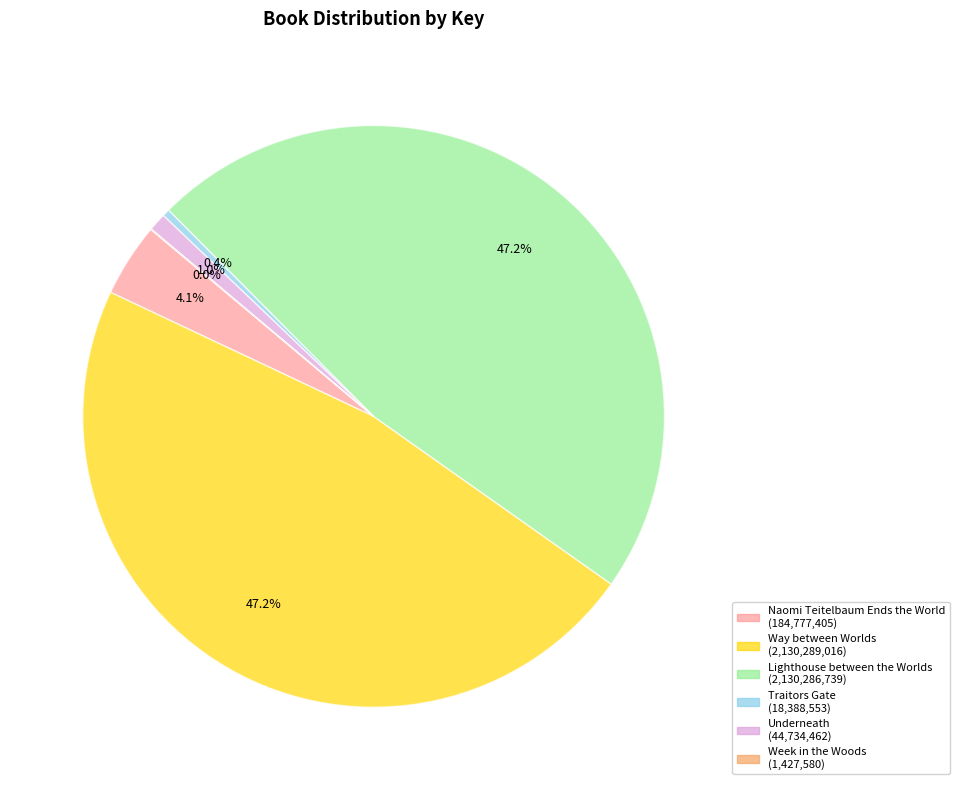

How much of the chart is everything except Naomi Teitelbaum Ends the World?

95.9%